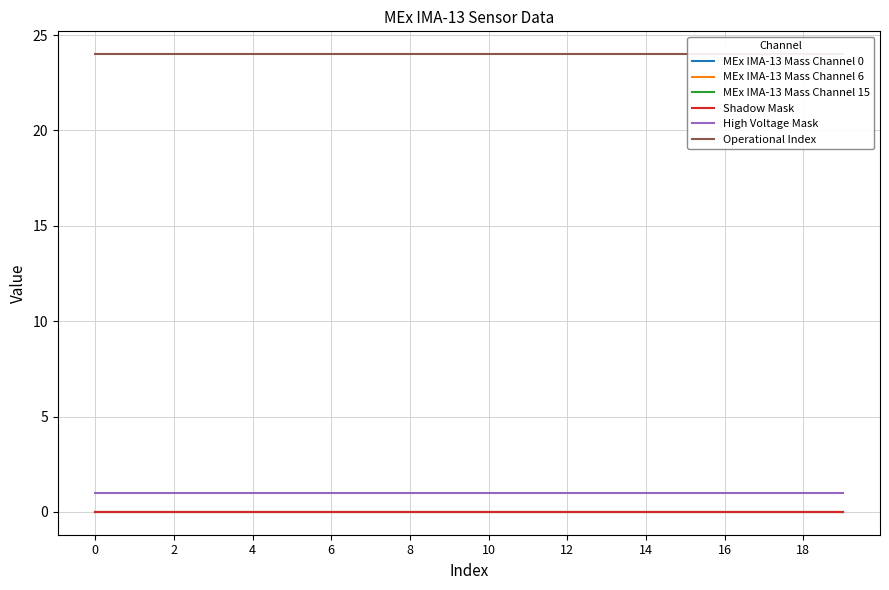

Count the number of categories in the chart.

20